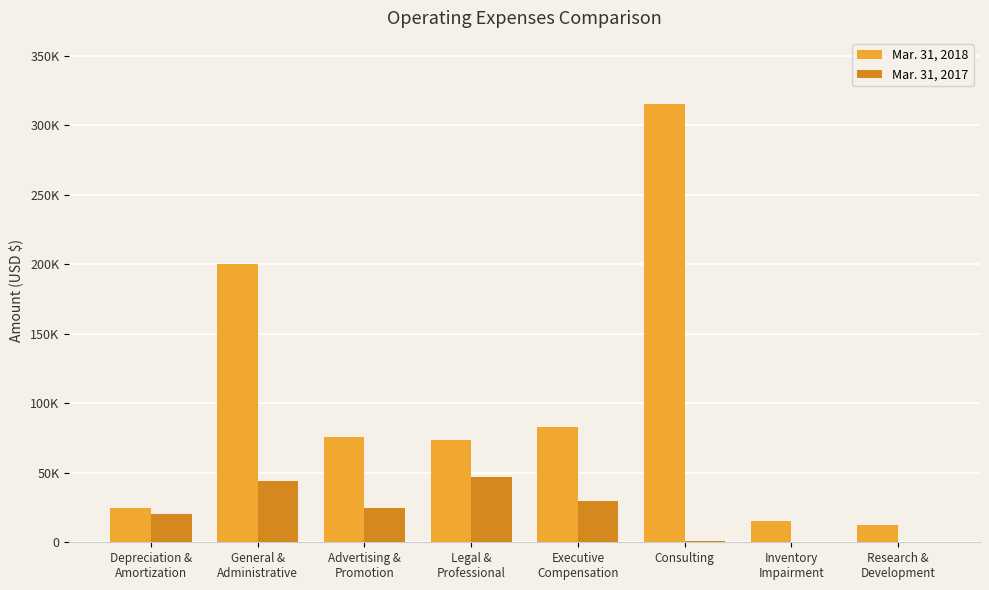

What is the difference between the highest and lowest values at Legal &
Professional?

27051